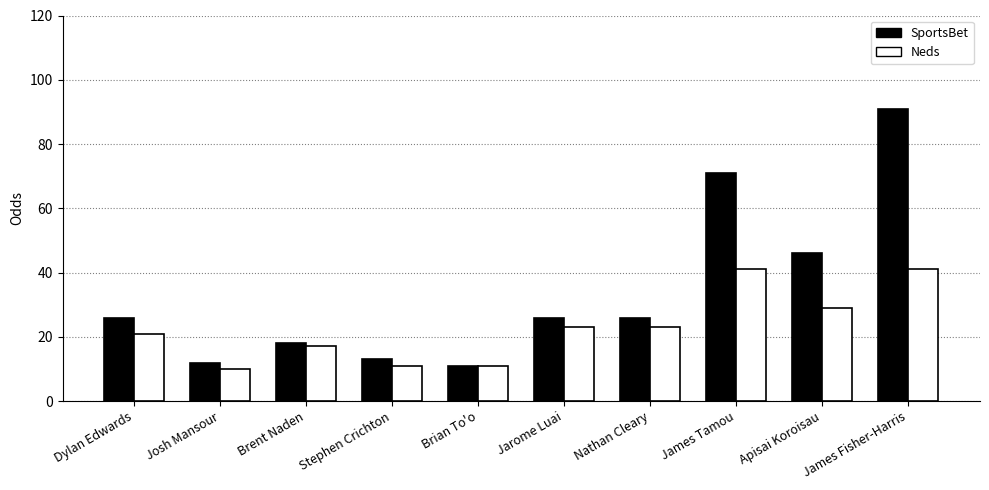

True or false: SportsBet has a value of 46 at Nathan Cleary.

False